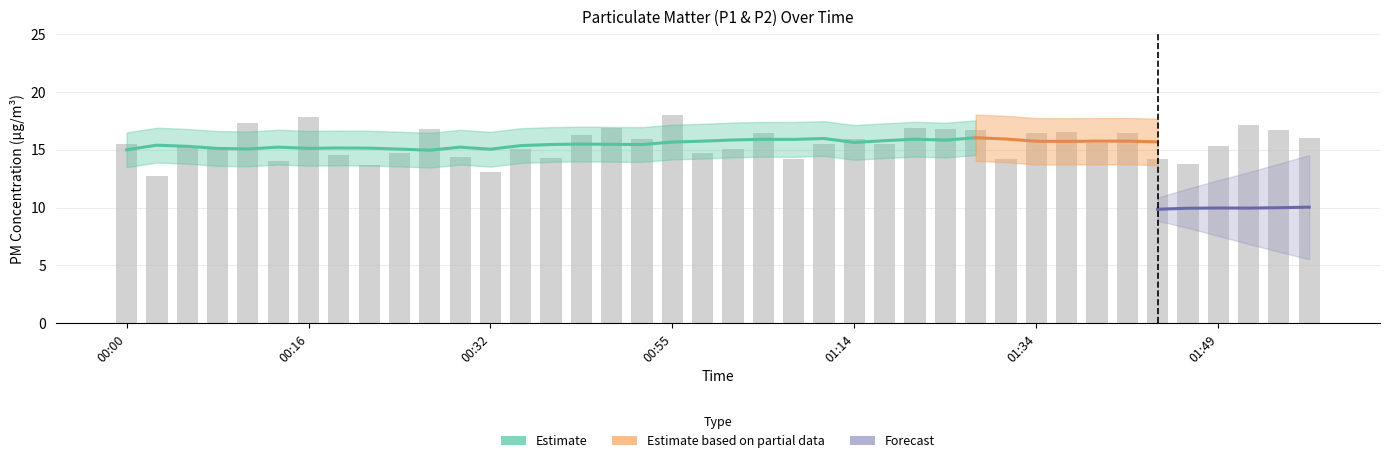

Rank the categories by value from highest to lowest.

00:55, 00:16, 00:11, 01:52, 00:49, 01:20, 00:27, 01:26, 01:28, 01:55, 01:36, 01:03, 01:34, 01:42, 00:43, 01:57, 01:14, 00:52, 01:39, 00:00, 01:08, 01:17, 01:49, 00:08, 00:06, 01:00, 00:35, 00:58, 00:24, 00:19, 00:29, 00:38, 01:31, 01:44, 01:06, 00:13, 01:47, 00:21, 00:32, 00:03